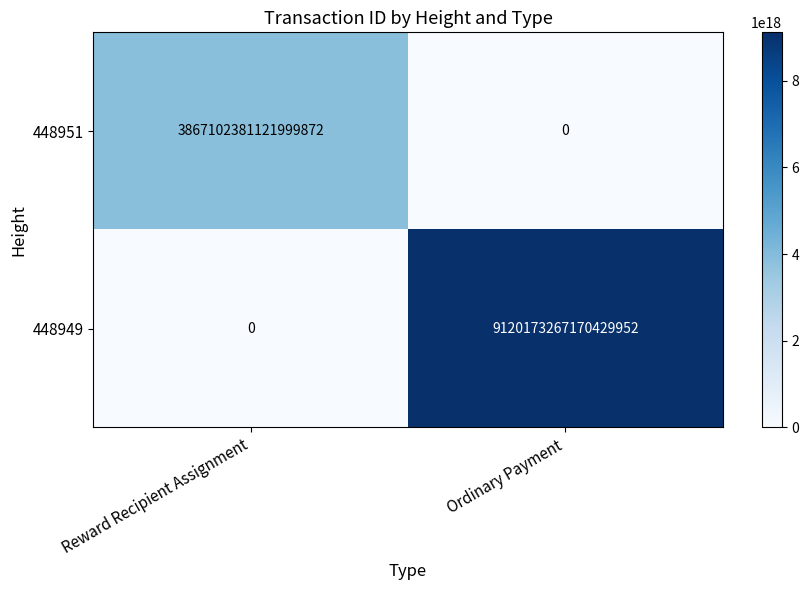

Which series has the largest total across all categories?

448949